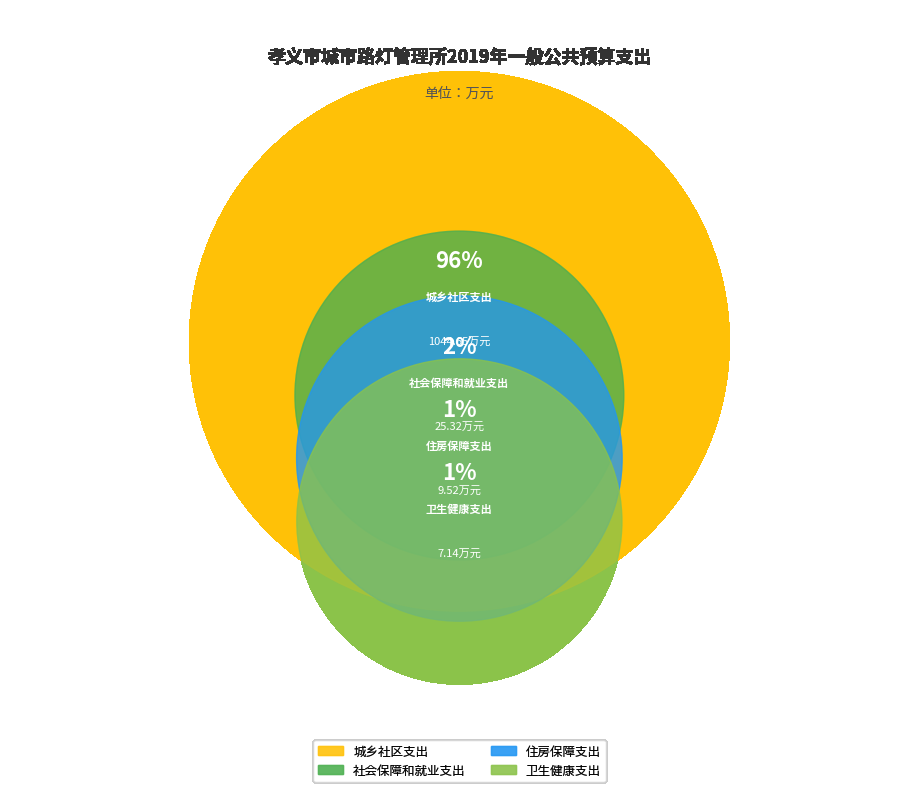

What is the change in value from 卫生健康支出 to 住房保障支出?

+2.4